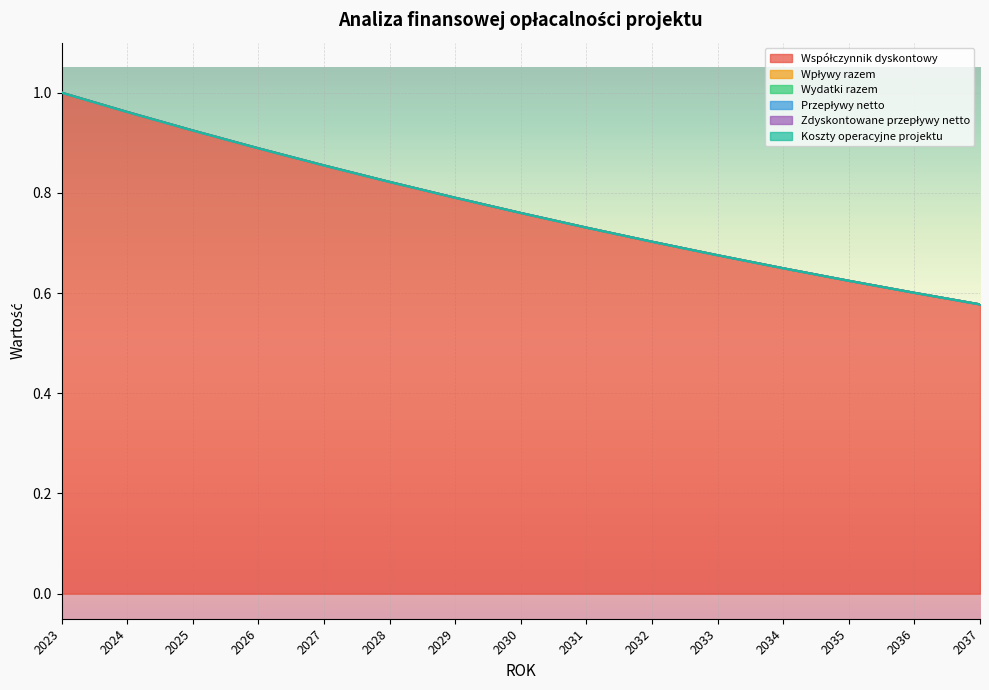

Which series changed the most between 2030 and 2036?

Współczynnik dyskontowy